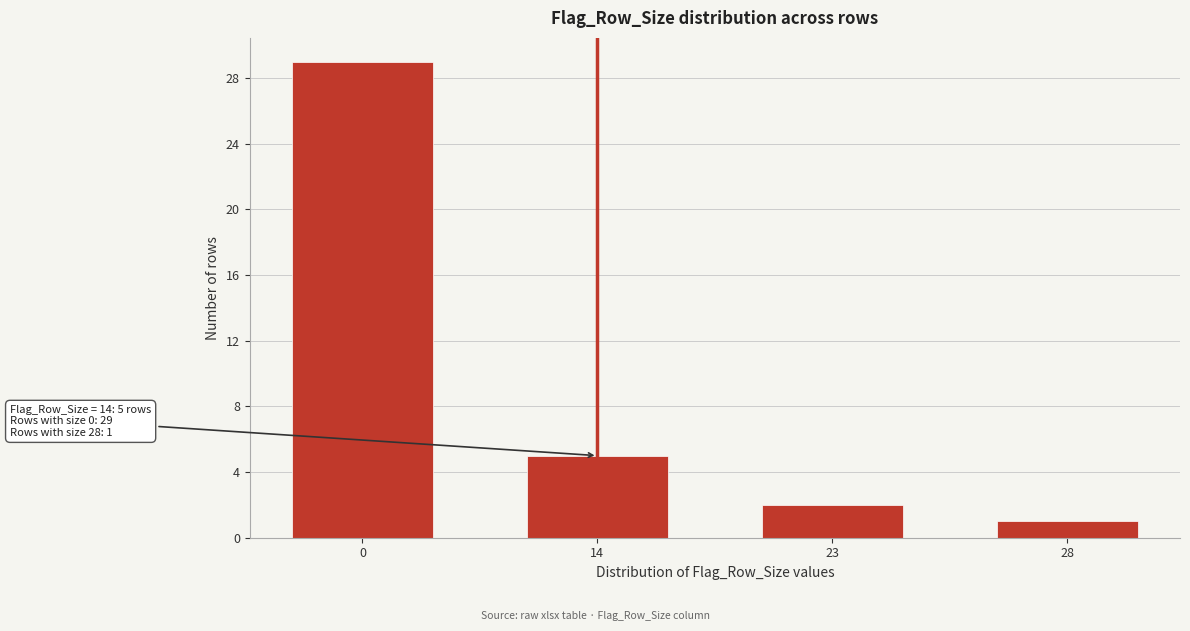

Reading right to left, what are all the values shown in this chart?

28=1	23=2	14=5	0=29